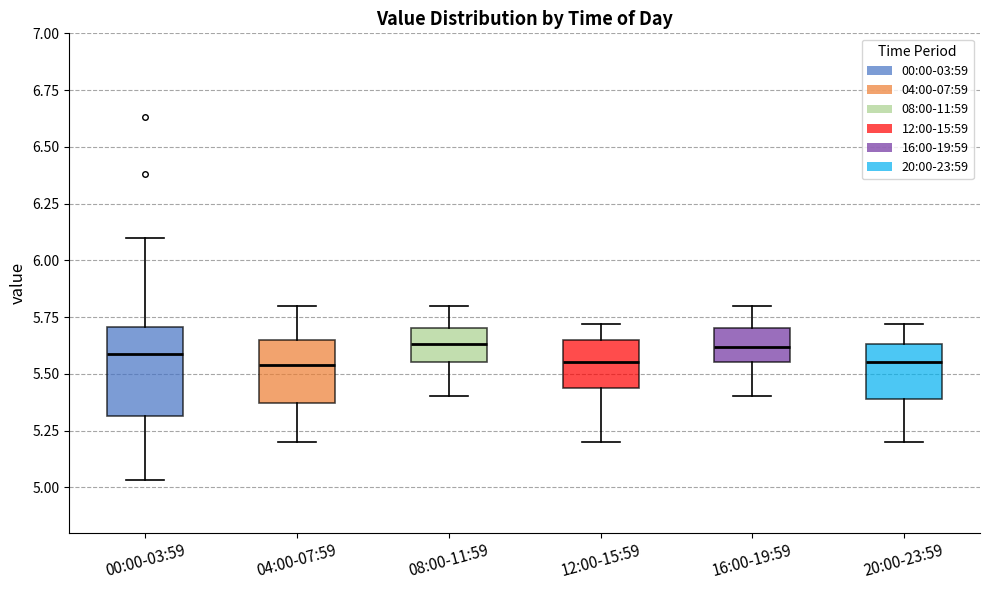

Reading left to right, transcribe this box plot: for each box, give where its median line is, the range the box spans, and where its two whiskers end, as read against the y-axis. The values are not printed on the chart, so give them approximately, as read against the axis.

00:00-03:59: median 5.60, box 5.30 to 5.70, whiskers 5.05 to 6.10
04:00-07:59: median 5.55, box 5.35 to 5.65, whiskers 5.20 to 5.80
08:00-11:59: median 5.65, box 5.55 to 5.70, whiskers 5.40 to 5.80
12:00-15:59: median 5.55, box 5.45 to 5.65, whiskers 5.20 to 5.70
16:00-19:59: median 5.60, box 5.55 to 5.70, whiskers 5.40 to 5.80
20:00-23:59: median 5.55, box 5.40 to 5.65, whiskers 5.20 to 5.70